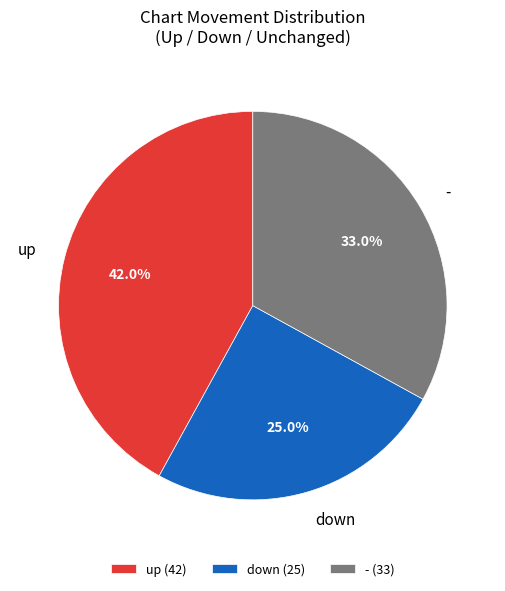

What percentage is NOT represented by down?

75.0%